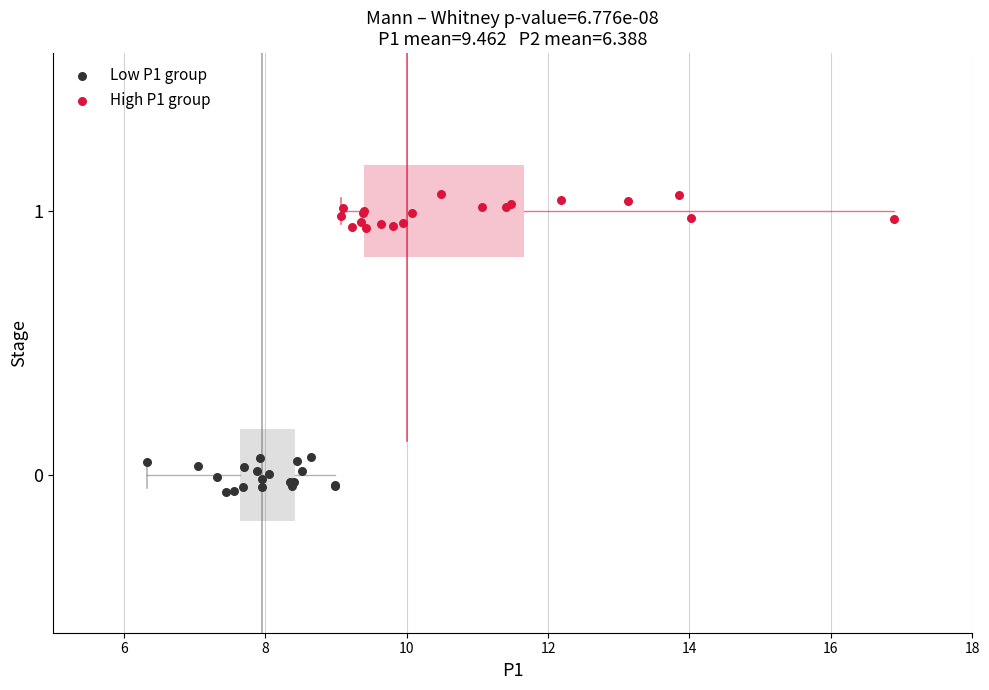

What are all the series names shown in the legend?

Low P1 group, High P1 group